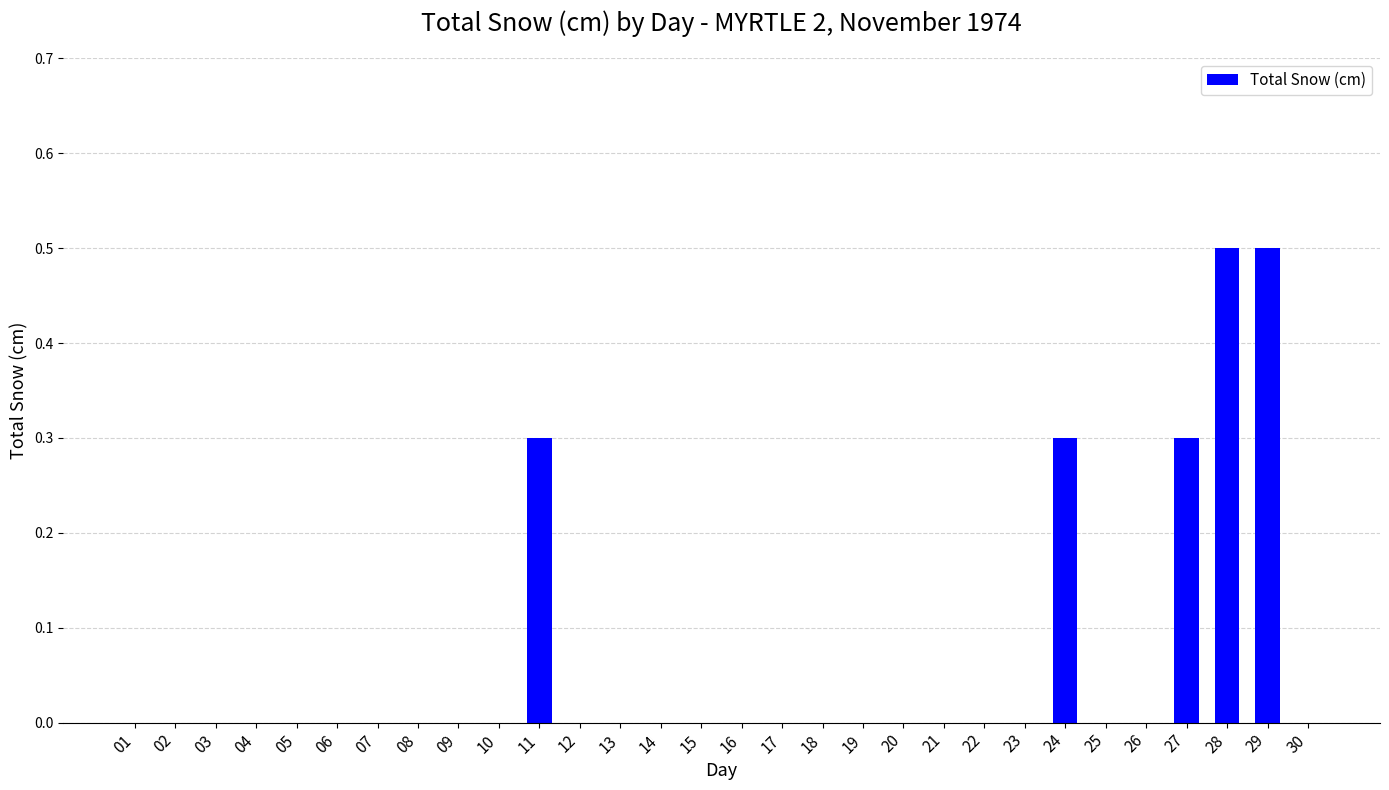

What is the sum of the values at 27 and 20?

0.3